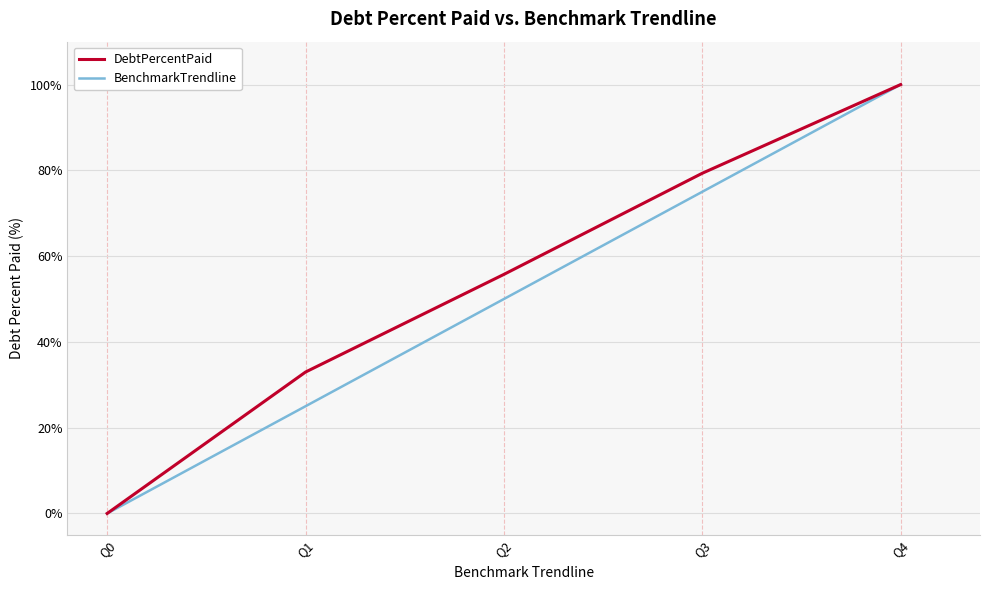

At which label is BenchmarkTrendline closest to 50?

Q2